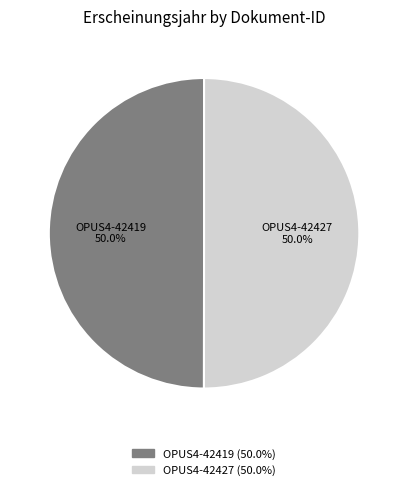

Is it true that OPUS4-42427 is 50% of the pie?

True